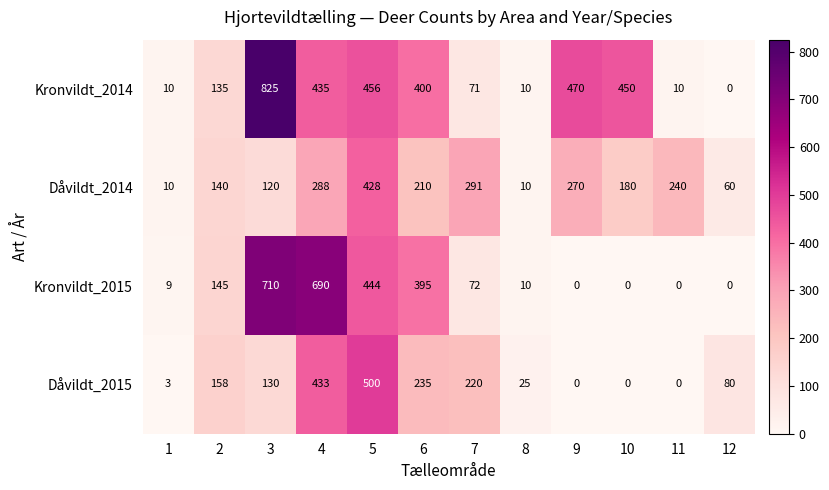

How many data points does each series have?

12